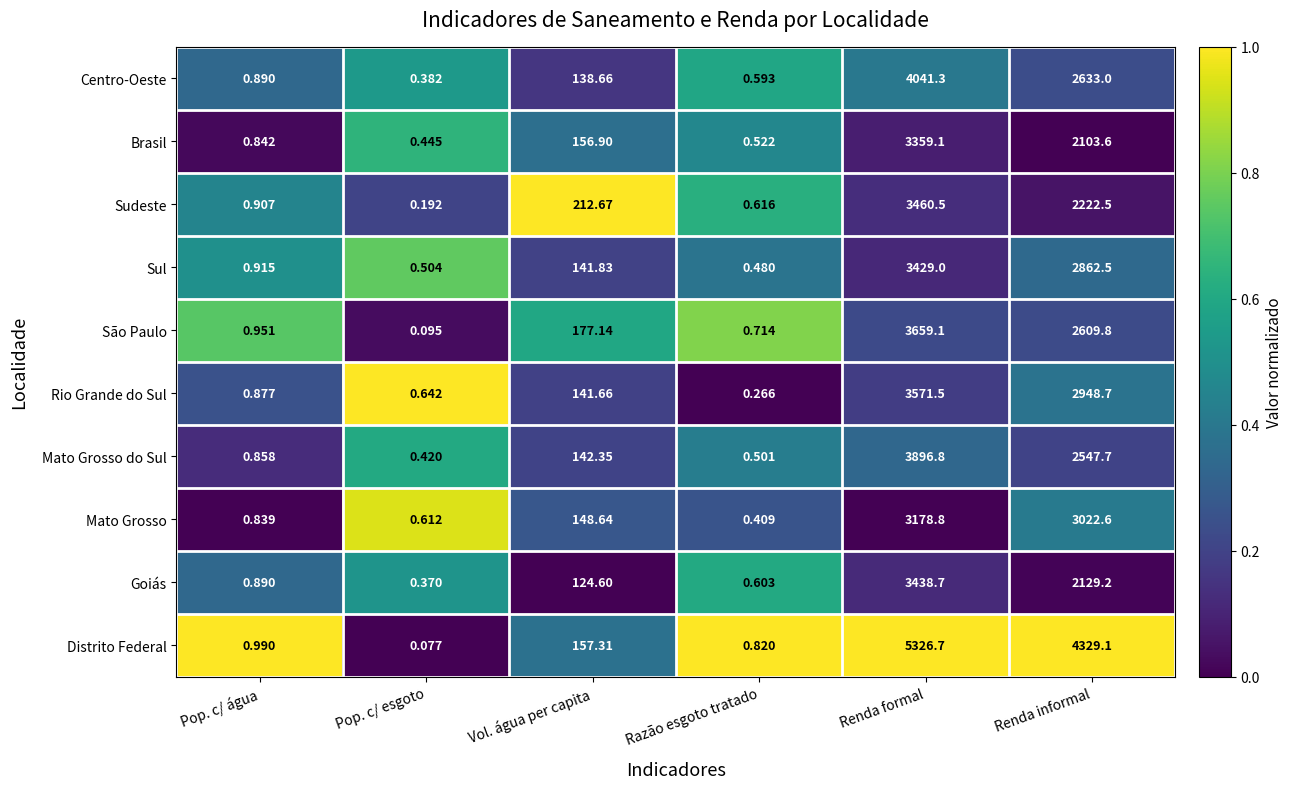

Count the number of data series in this chart.

10